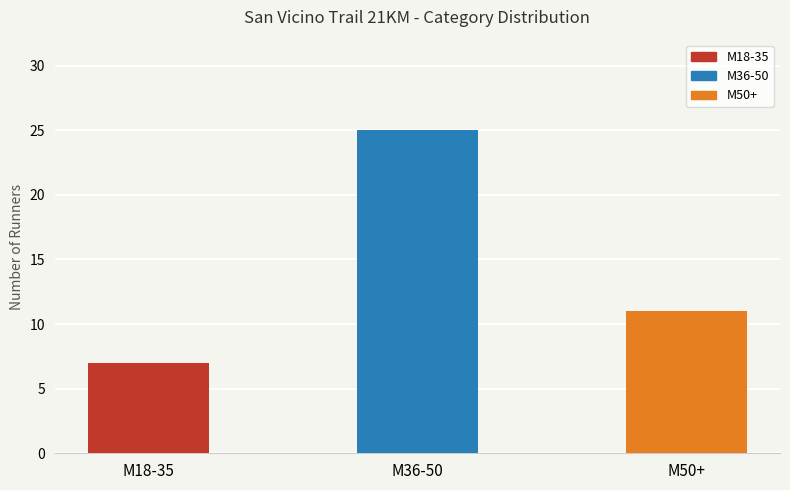

Reading right to left, list all the values displayed in this chart.

M50+=11	M36-50=25	M18-35=7